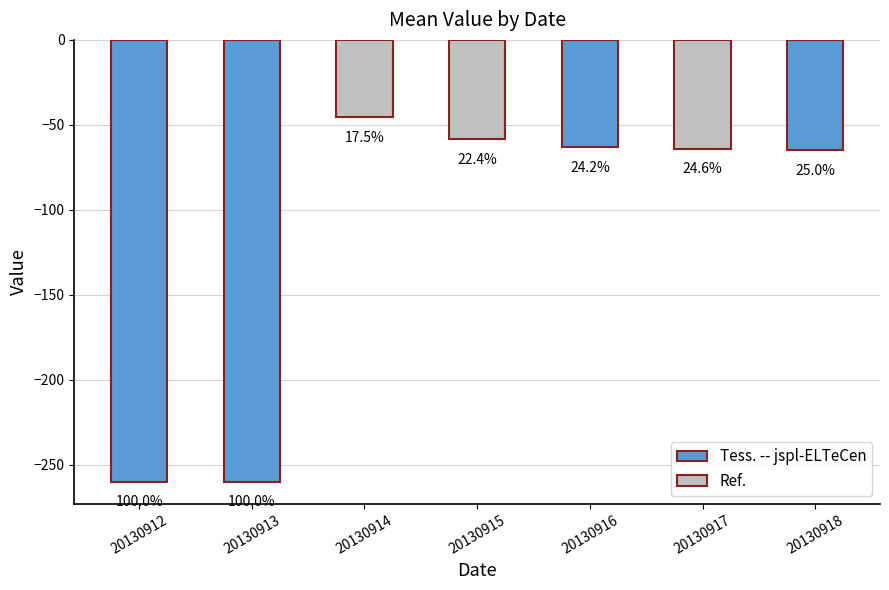

True or false: the data shows -65.0 at 20130918.

True